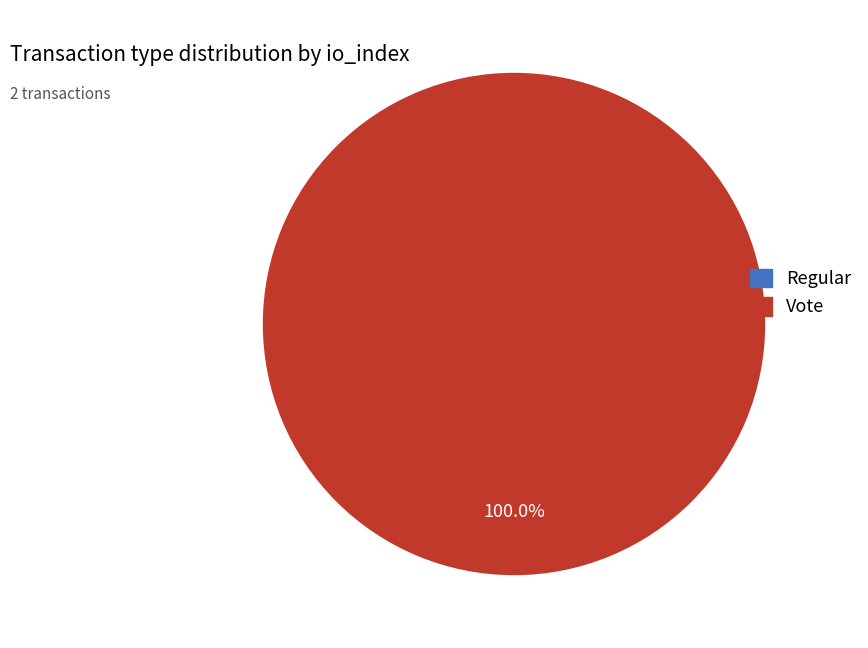

To the nearest percent, what is the combined percentage of Regular and Vote?

100%